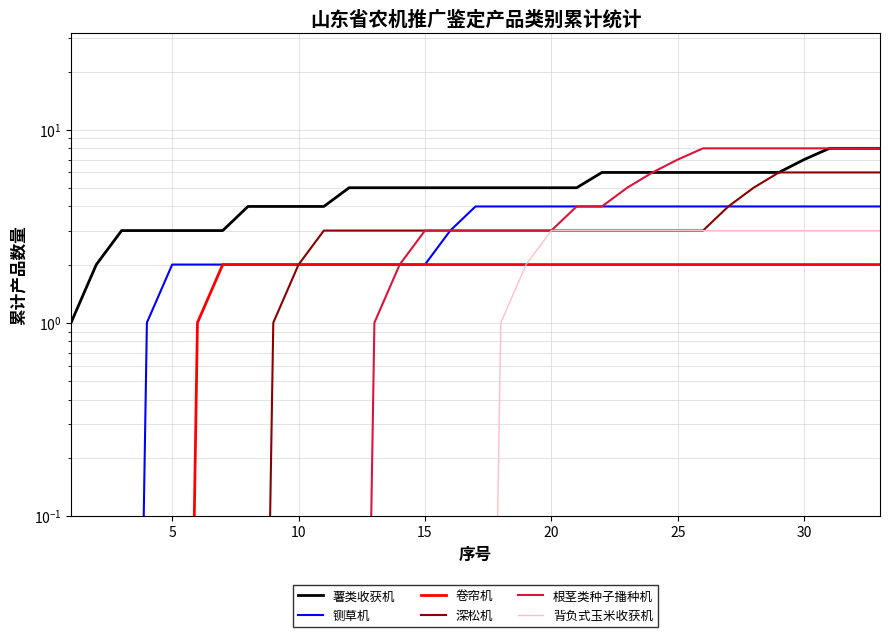

Reading left to right, extract all data points from this chart.

薯类收获机: 1.0	2.0	3.0	3.0	3.0	3.0	3.0	4.0	4.0	4.0	4.0	5.0	5.0	5.0	5.0	5.0	5.0	5.0	5.0	5.0	5.0	6.0	6.0	6.0	6.0	6.0	6.0	6.0	6.0	7.0	8.0	8.0	8.0
铡草机: 0.0	0.0	0.0	1.0	2.0	2.0	2.0	2.0	2.0	2.0	2.0	2.0	2.0	2.0	2.0	3.0	4.0	4.0	4.0	4.0	4.0	4.0	4.0	4.0	4.0	4.0	4.0	4.0	4.0	4.0	4.0	4.0	4.0
卷帘机: 0.0	0.0	0.0	0.0	0.0	1.0	2.0	2.0	2.0	2.0	2.0	2.0	2.0	2.0	2.0	2.0	2.0	2.0	2.0	2.0	2.0	2.0	2.0	2.0	2.0	2.0	2.0	2.0	2.0	2.0	2.0	2.0	2.0
深松机: 0.0	0.0	0.0	0.0	0.0	0.0	0.0	0.0	1.0	2.0	3.0	3.0	3.0	3.0	3.0	3.0	3.0	3.0	3.0	3.0	3.0	3.0	3.0	3.0	3.0	3.0	4.0	5.0	6.0	6.0	6.0	6.0	6.0
根茎类种子播种机: 0.0	0.0	0.0	0.0	0.0	0.0	0.0	0.0	0.0	0.0	0.0	0.0	1.0	2.0	3.0	3.0	3.0	3.0	3.0	3.0	4.0	4.0	5.0	6.0	7.0	8.0	8.0	8.0	8.0	8.0	8.0	8.0	8.0
背负式玉米收获机: 0.0	0.0	0.0	0.0	0.0	0.0	0.0	0.0	0.0	0.0	0.0	0.0	0.0	0.0	0.0	0.0	0.0	1.0	2.0	3.0	3.0	3.0	3.0	3.0	3.0	3.0	3.0	3.0	3.0	3.0	3.0	3.0	3.0